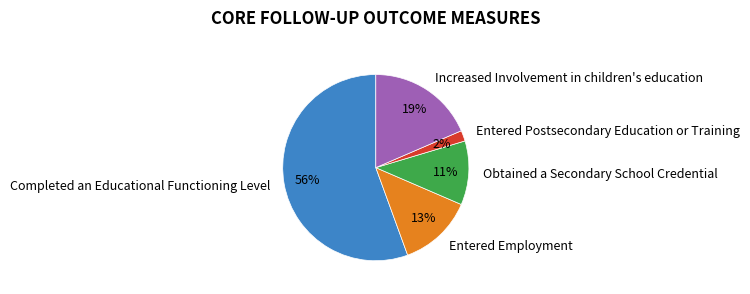

Do Obtained a Secondary School Credential and Increased Involvement in children's education together represent more than half of the pie?

No